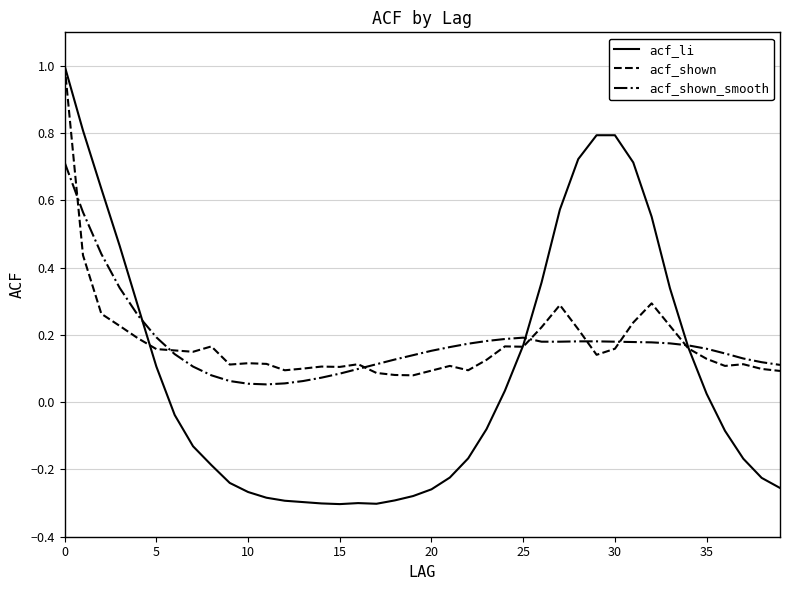

Which series has the widest spread of values?

acf_li